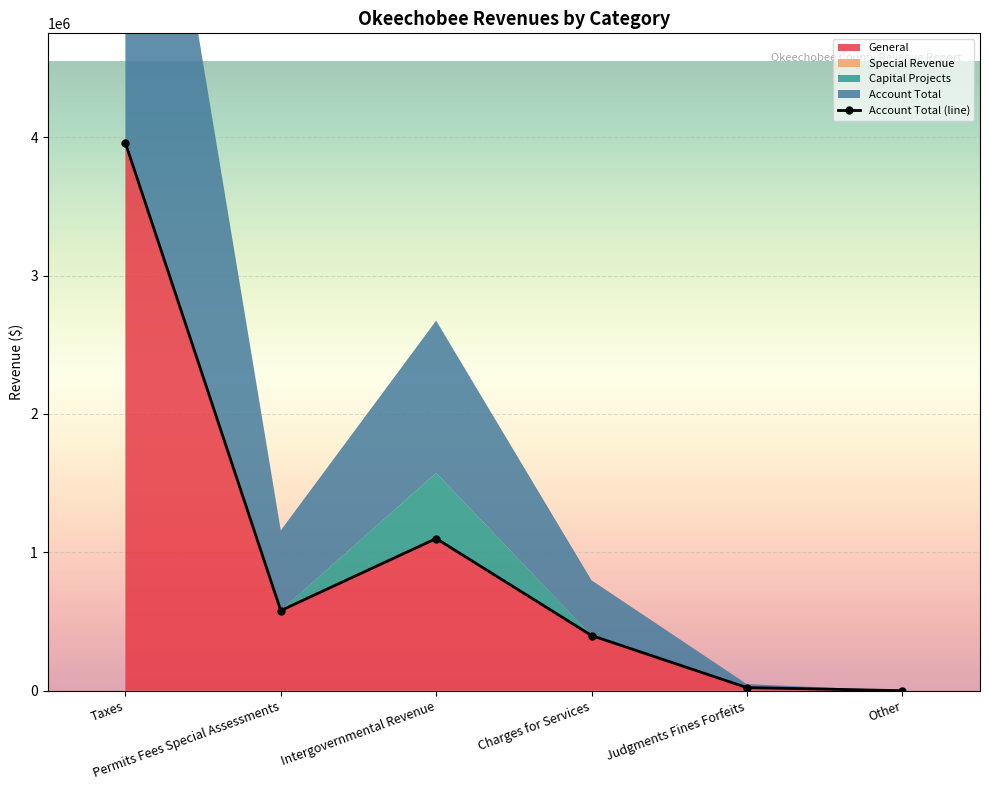

How many interior local peaks (higher than both neighbors) does the data have?

1